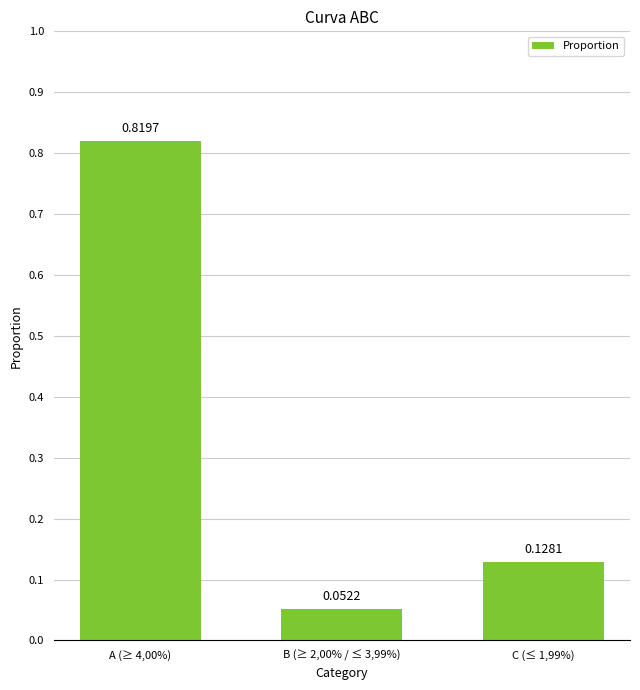

Rank the categories by value from highest to lowest.

A (≥ 4,00%), C (≤ 1,99%), B (≥ 2,00% / ≤ 3,99%)